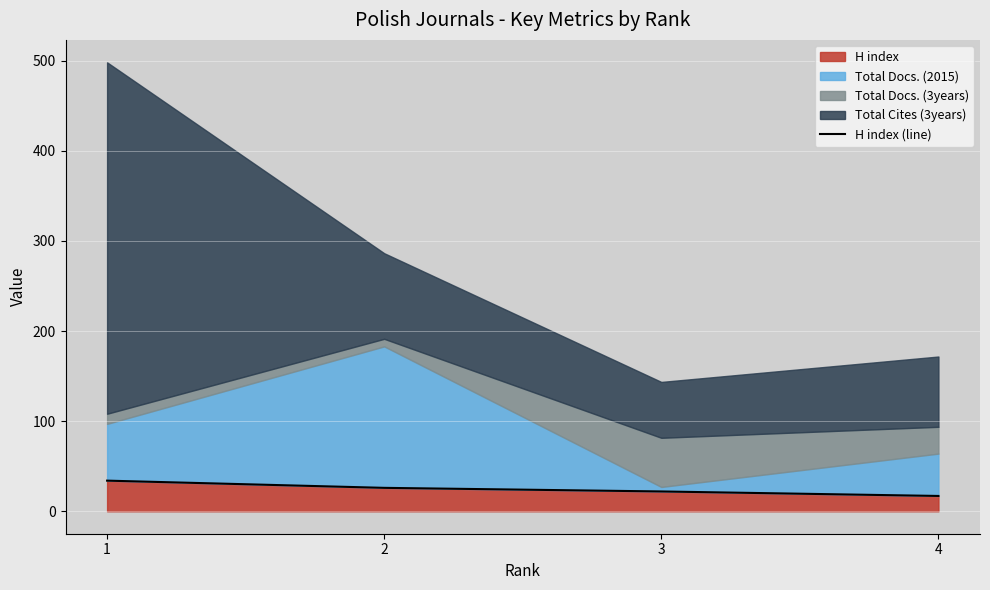

What is the value of the 1st point from the left?

34